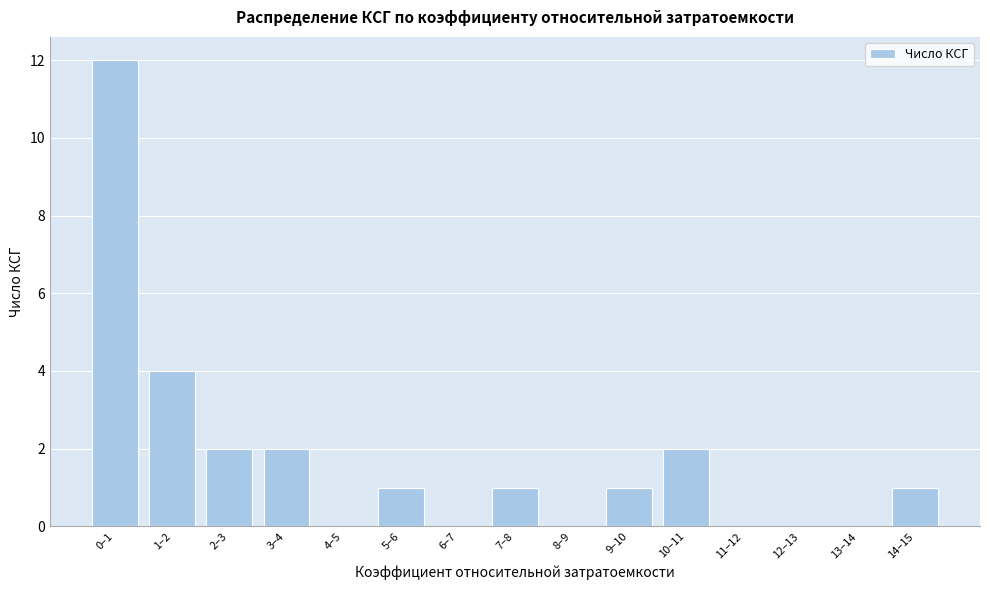

Reading right to left, what are all the values shown in this chart?

14–15=1	13–14=0	12–13=0	11–12=0	10–11=2	9–10=1	8–9=0	7–8=1	6–7=0	5–6=1	4–5=0	3–4=2	2–3=2	1–2=4	0–1=12